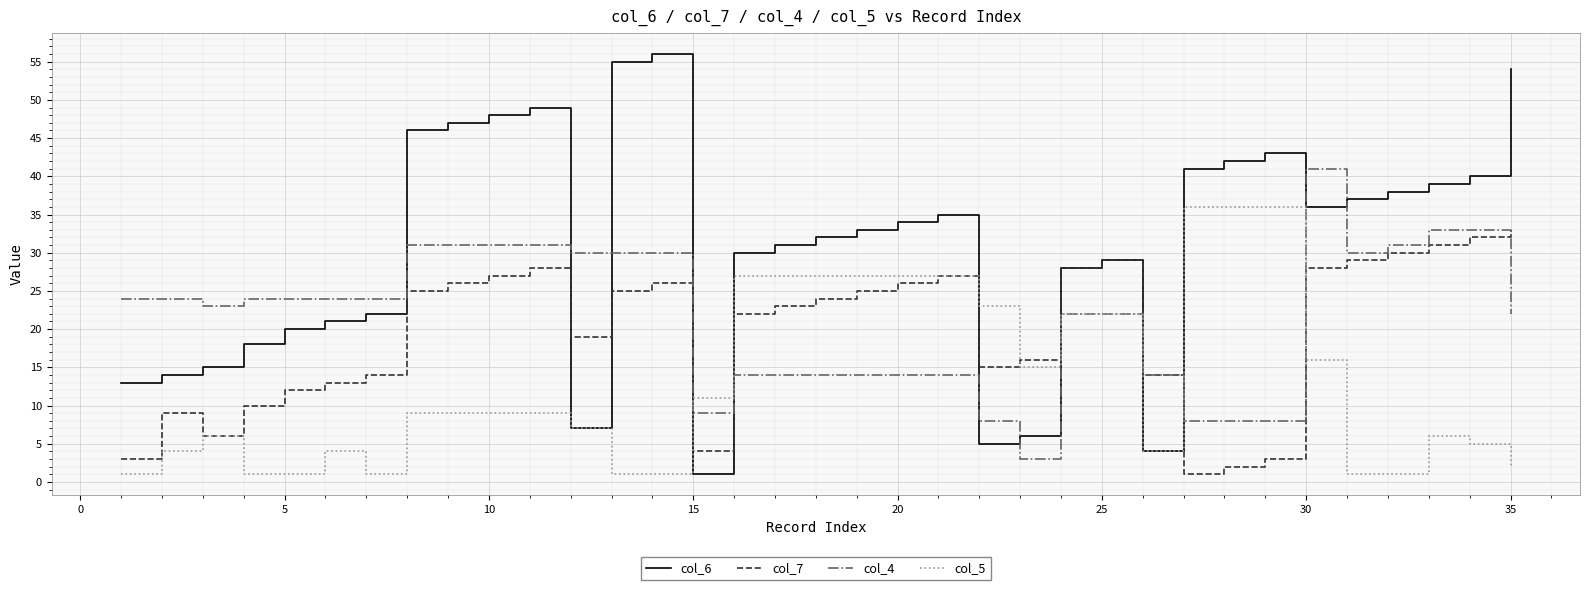

True or false: col_4 and col_5 intersect in this chart.

True